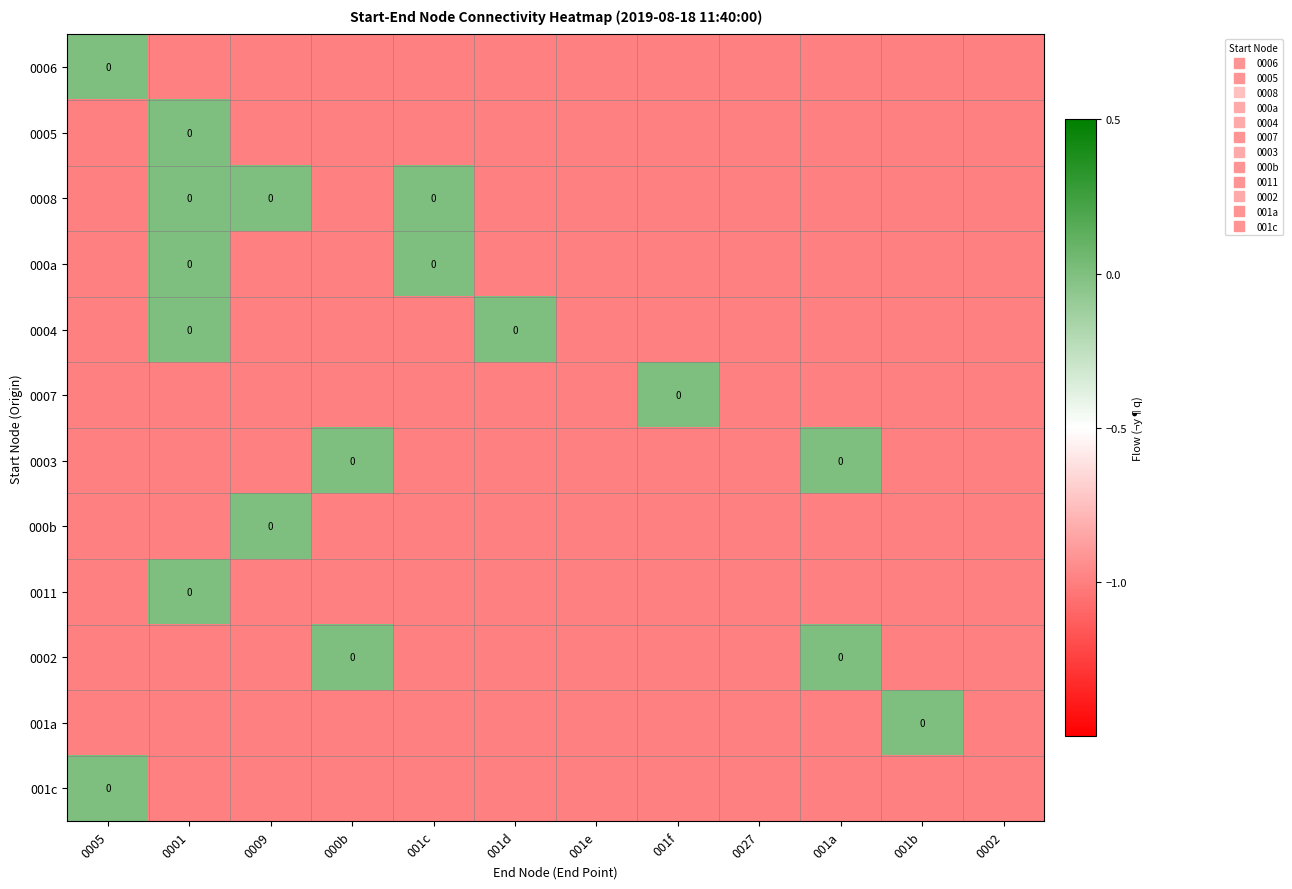

What is the sum of the 001a values at 001f and 0027?

-2